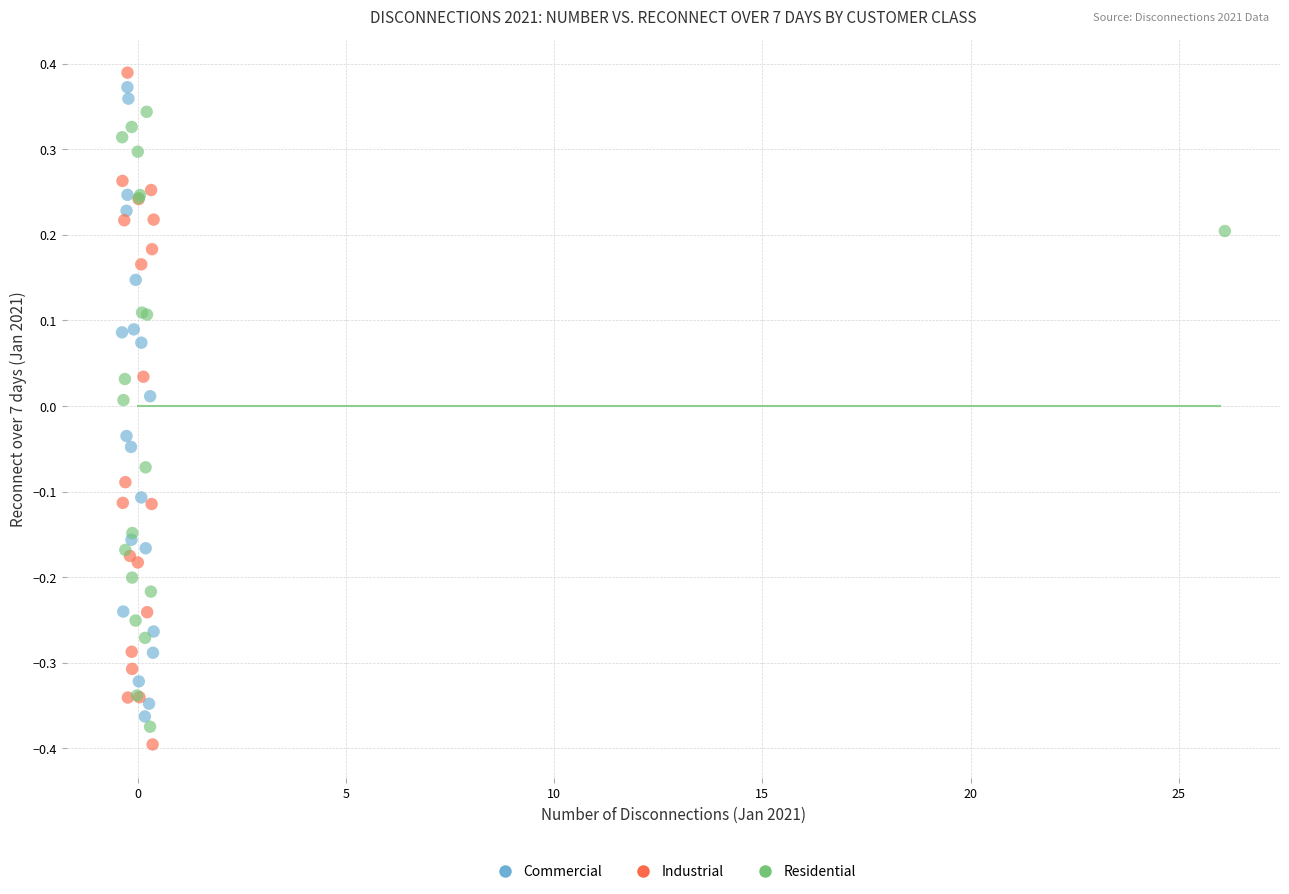

Which series reaches the minimum Y coordinate?

Industrial